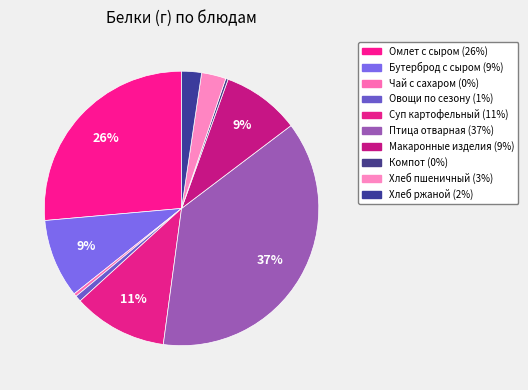

Count the number of slices in the pie.

10